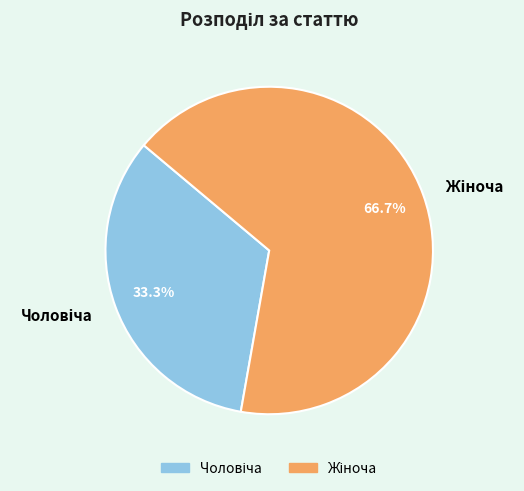

Is there any slice that represents more than half of the pie?

Yes